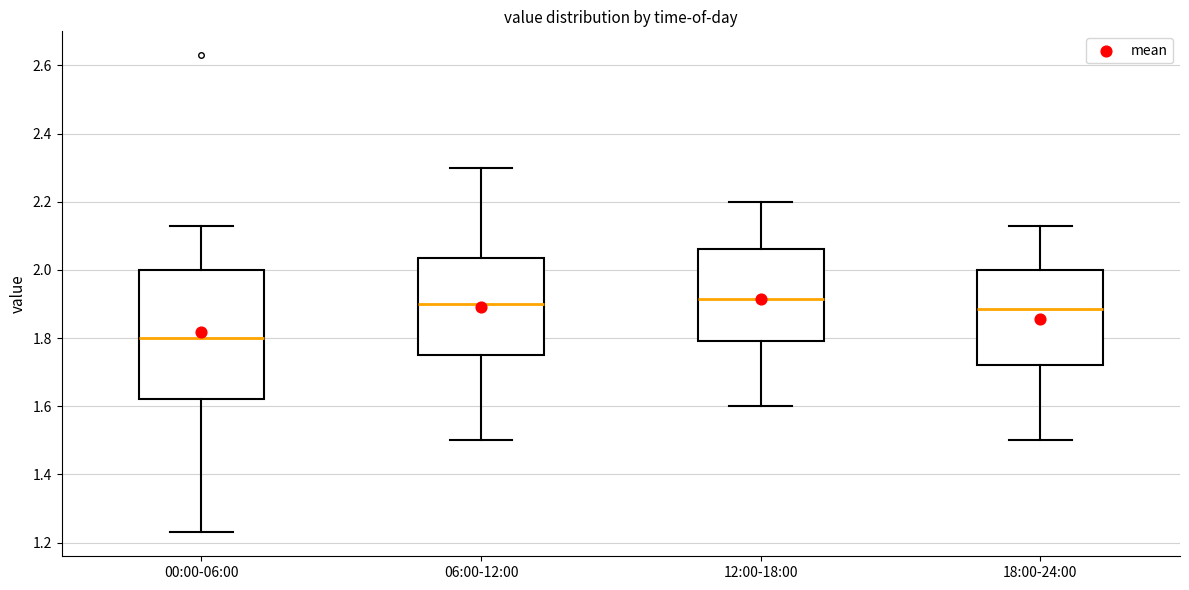

Comparing the boxes themselves (not the whiskers), which one is the tallest?

00:00-06:00